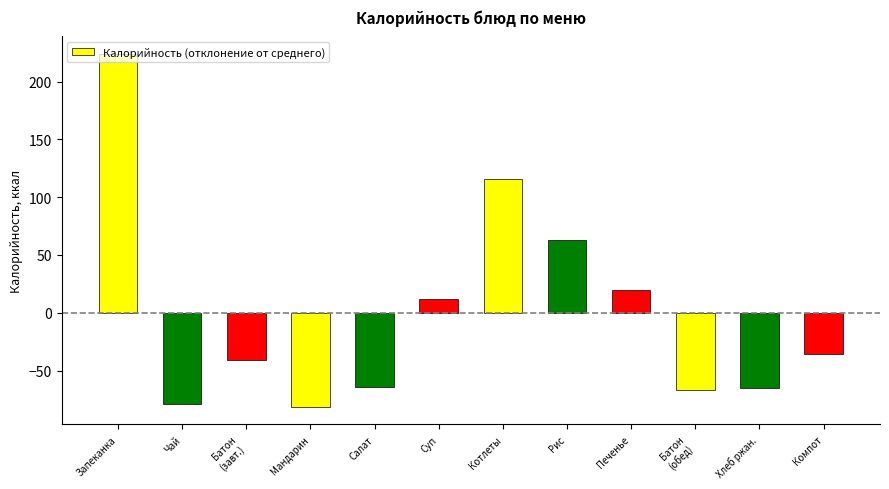

What is the label of the 4th bar from the right?

Печенье